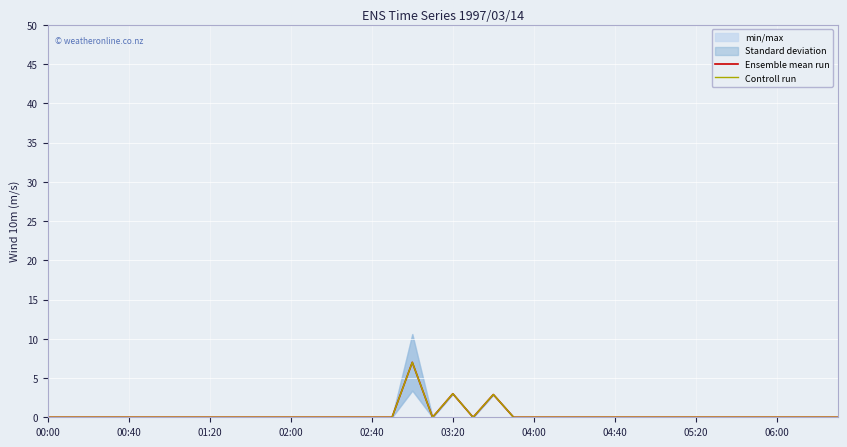

True or false: Controll run has a value of 0.0 at 30.

True